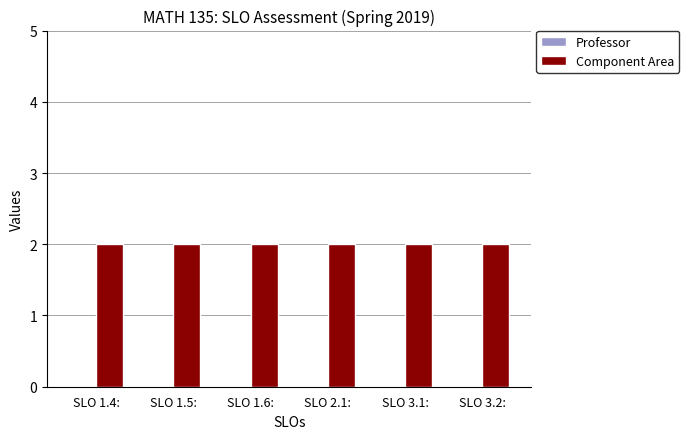

At which category does the chart reach its minimum across all series?

SLO 1.4: